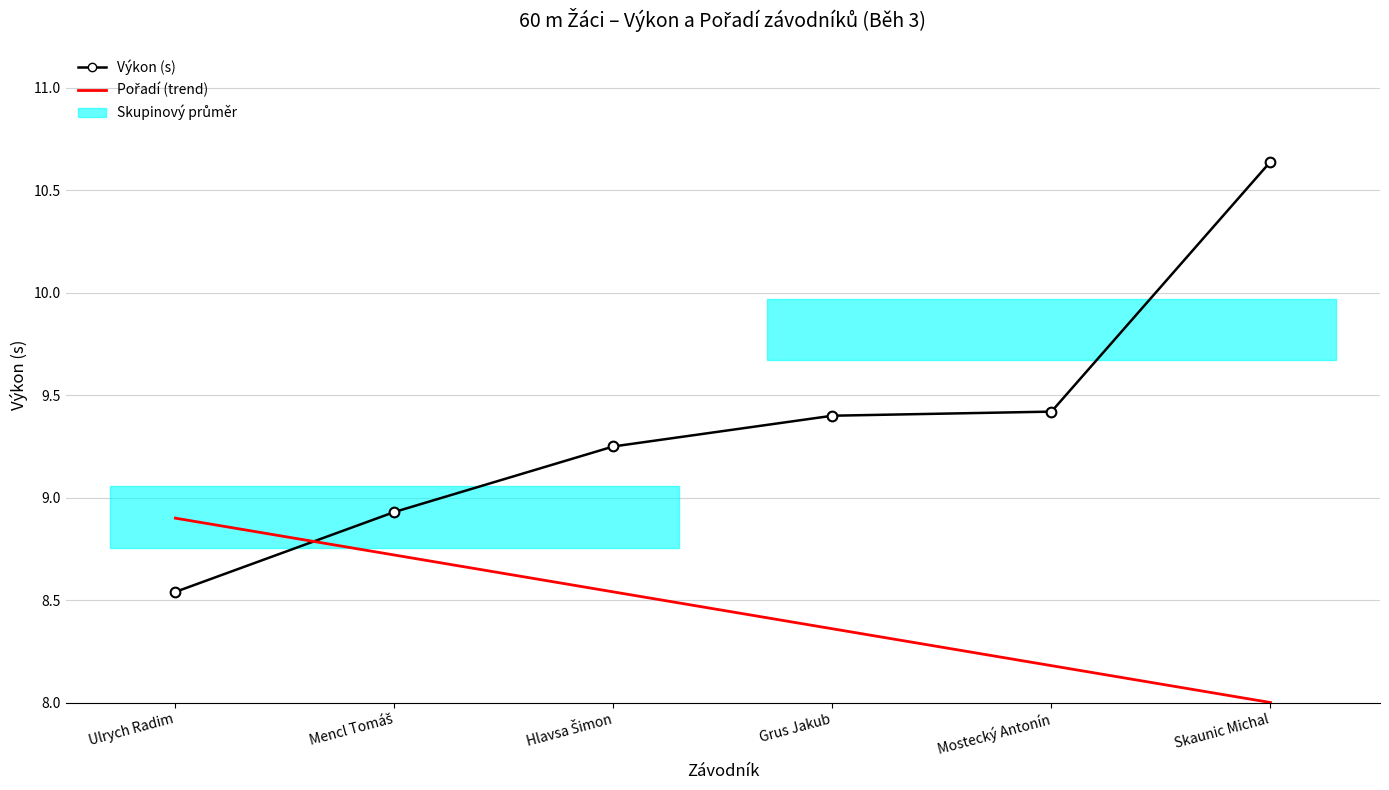

How many times do Pořadí (trend) and Výkon (s) cross each other?

1